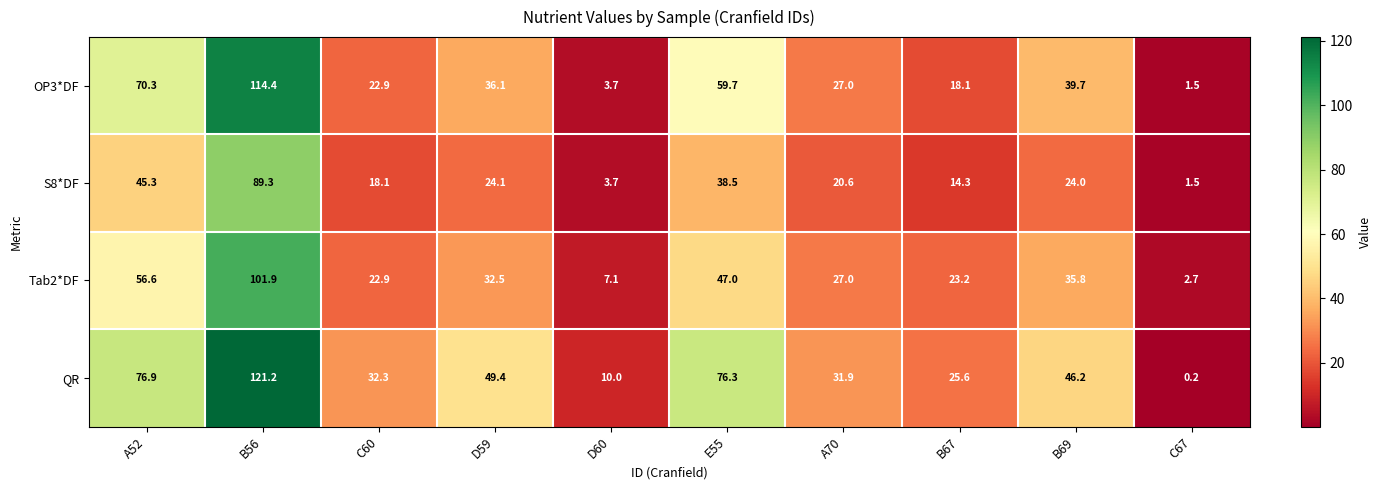

Is it true that QR equals 121.2 at B56?

True